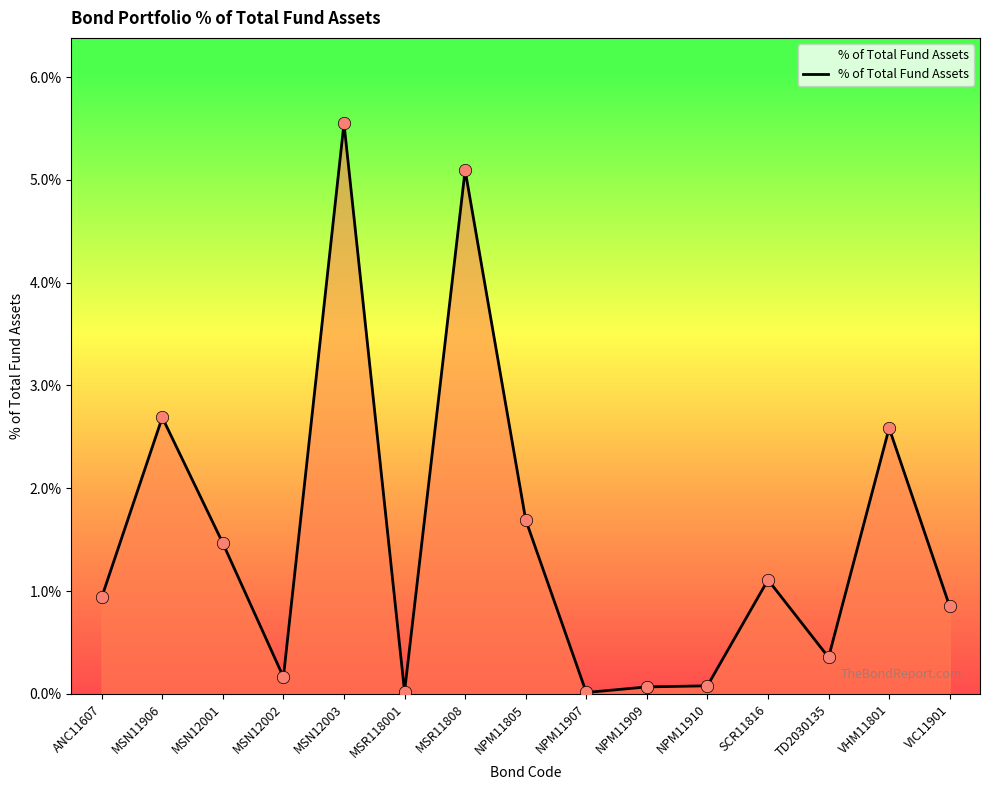

Between TD2030135 and VHM11801, which is larger?

VHM11801